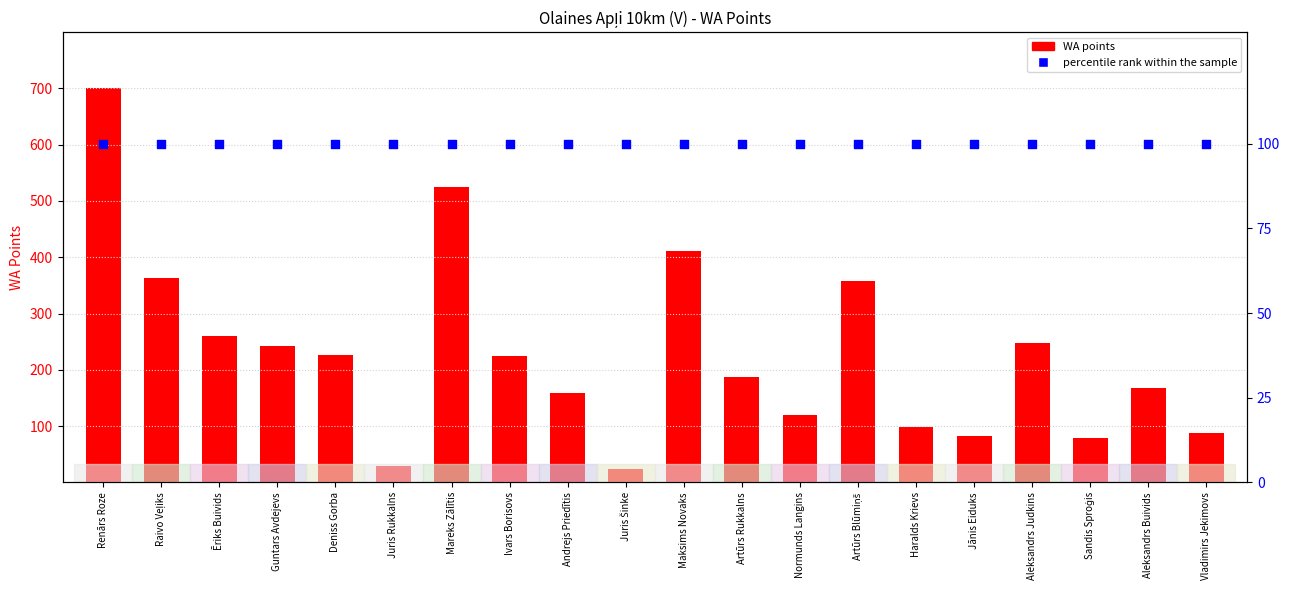

At which category is the sum across all series the highest?

Renārs Roze